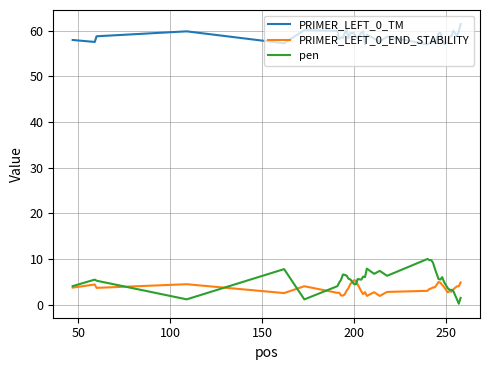

Which series has the largest range (max minus min)?

pen